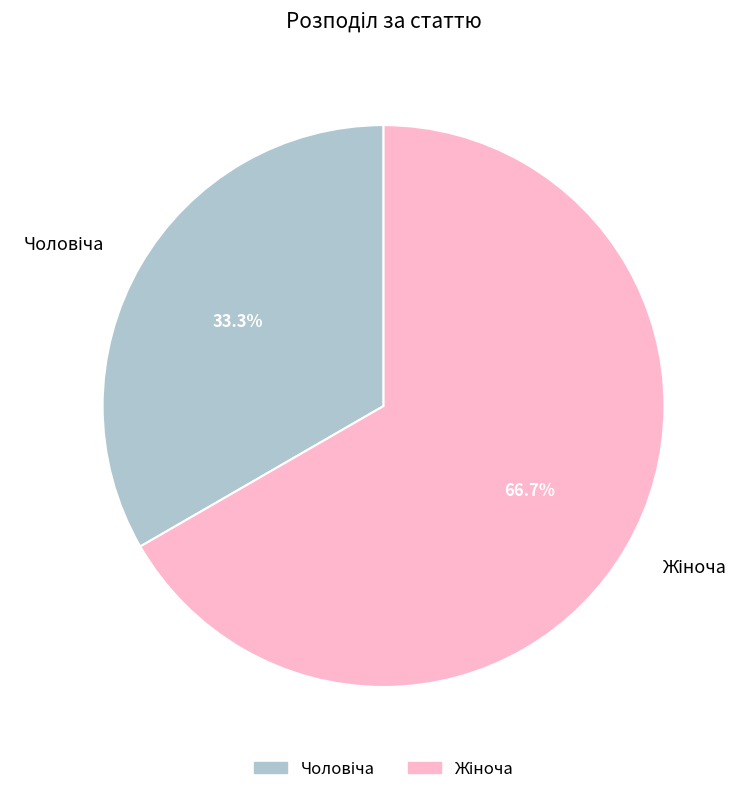

Is there any slice that represents more than half of the pie?

Yes